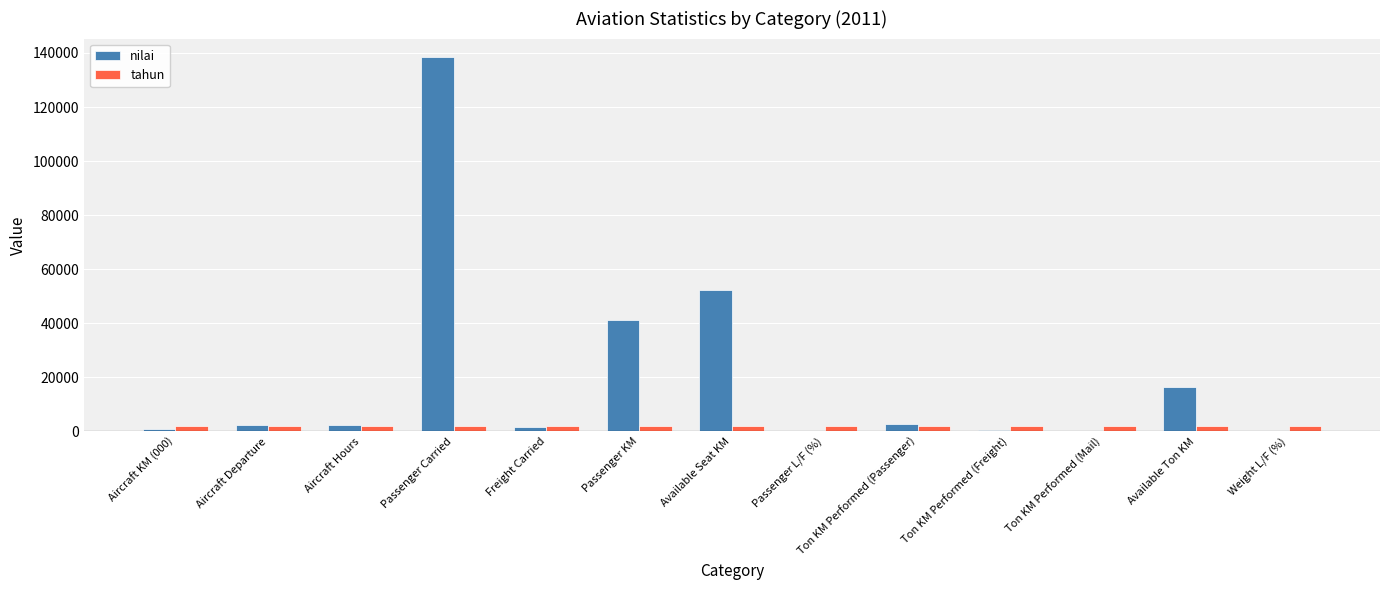

What is the total value across all series at Weight L/F (%)?

2030